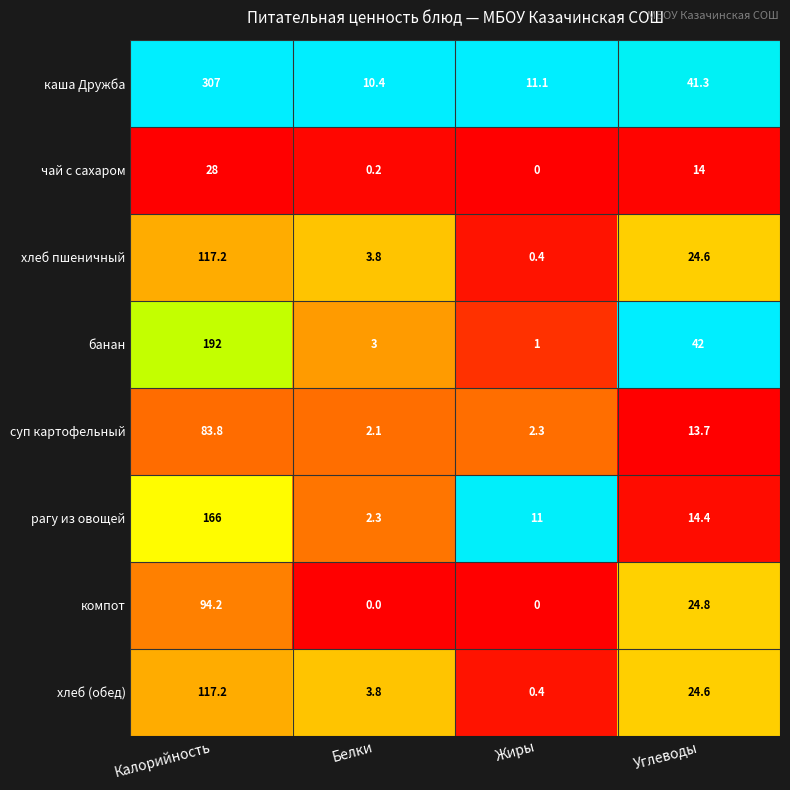

Which series has the largest total across all categories?

каша Дружба